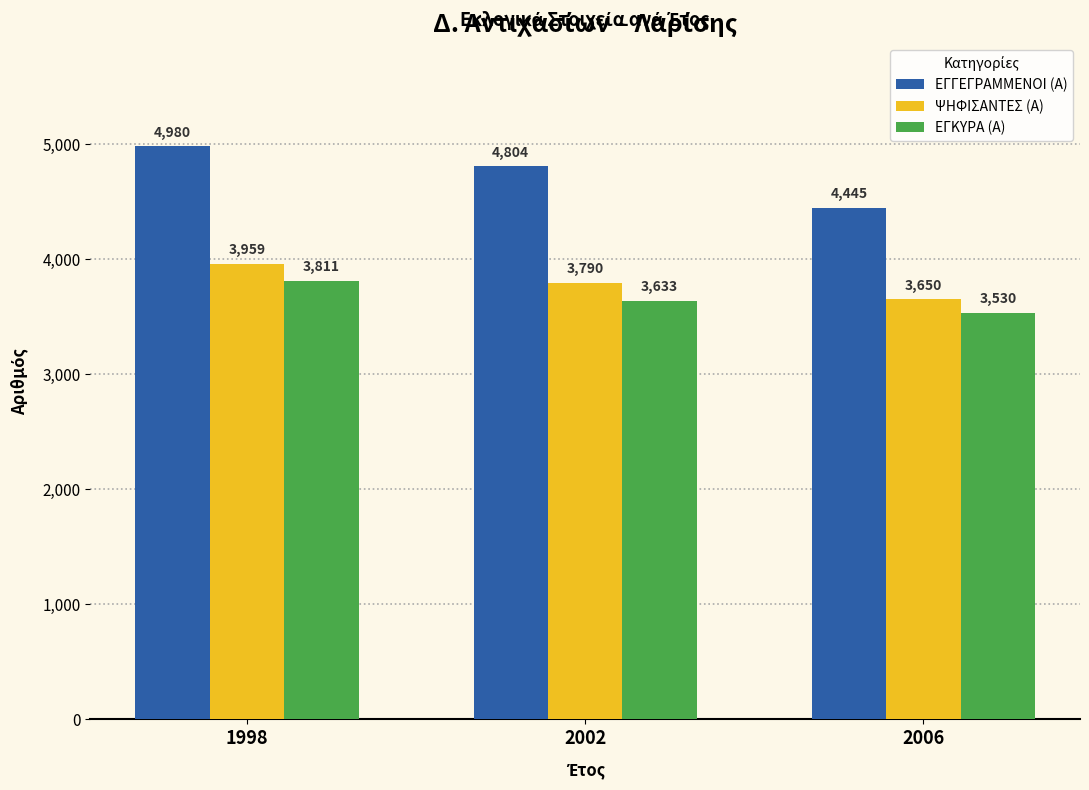

How many bars are there in each group?

3